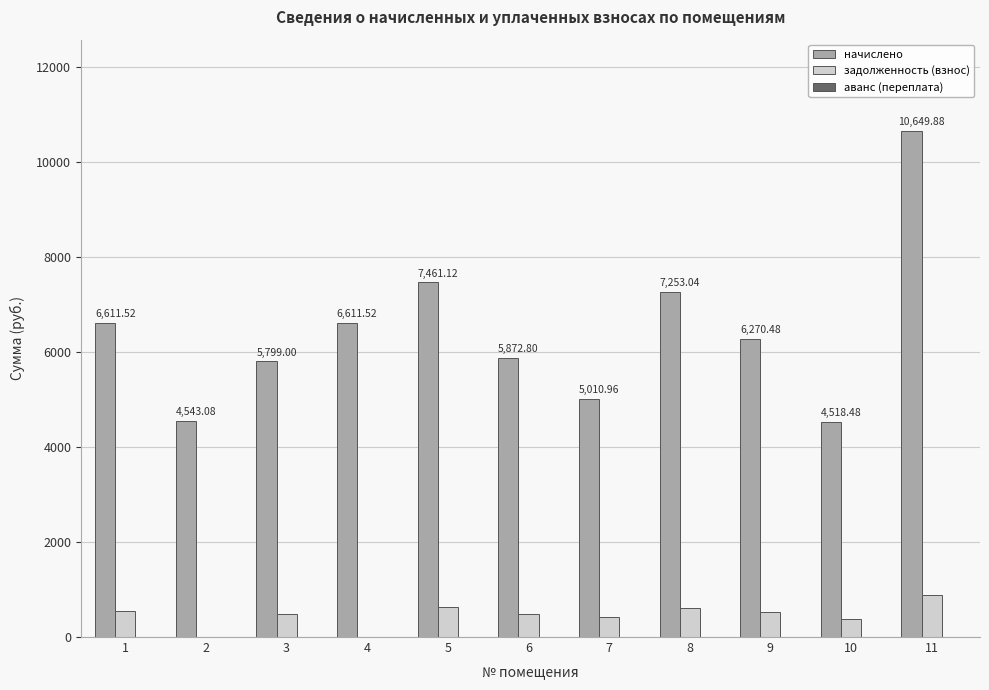

What is the total value across all series at 11?

11537.4